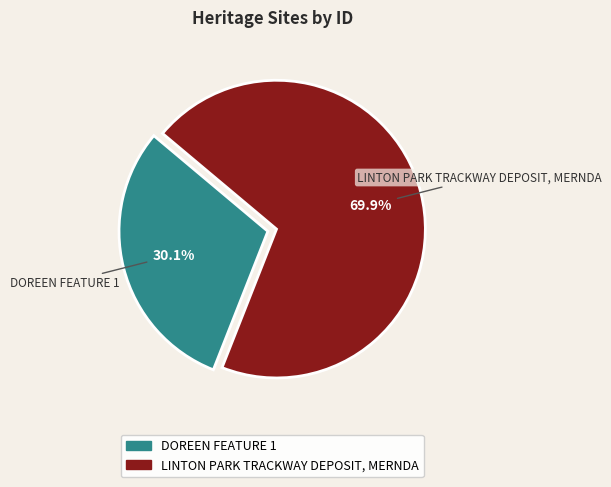

Which slice is the smallest?

DOREEN FEATURE 1